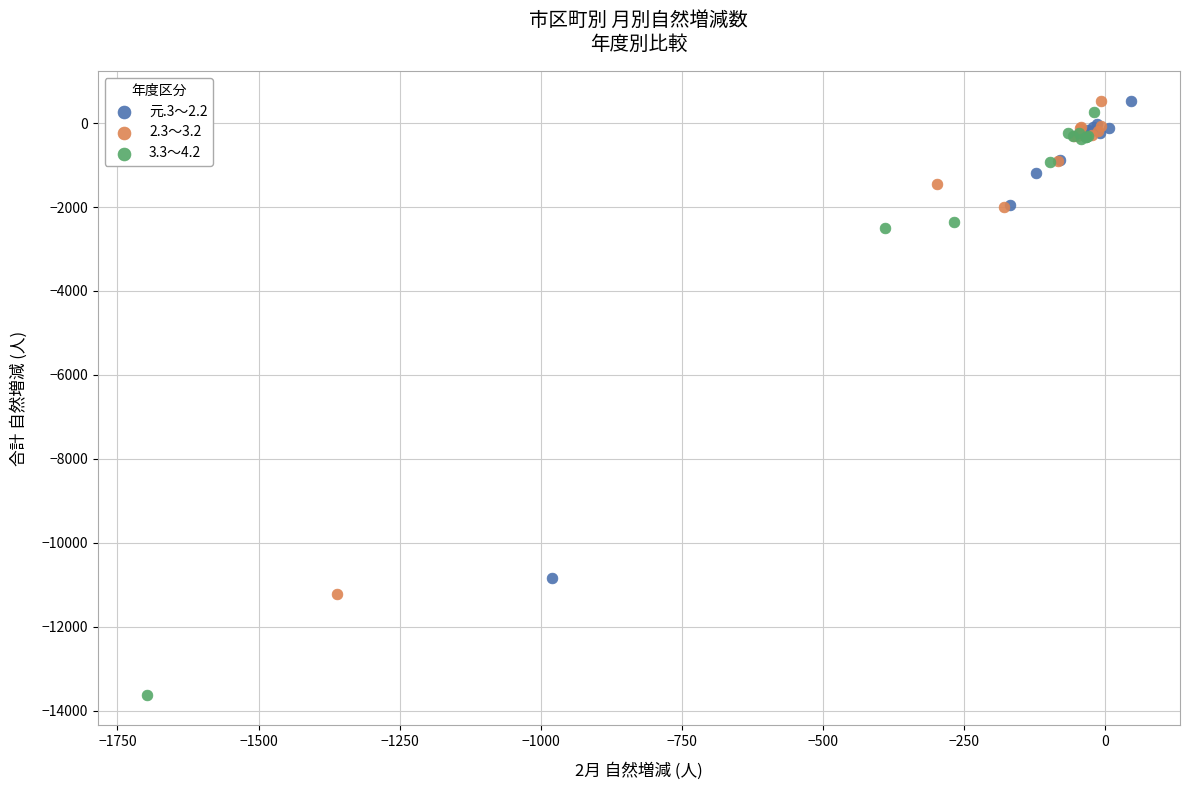

Which series contains the lowest Y value?

3.3～4.2